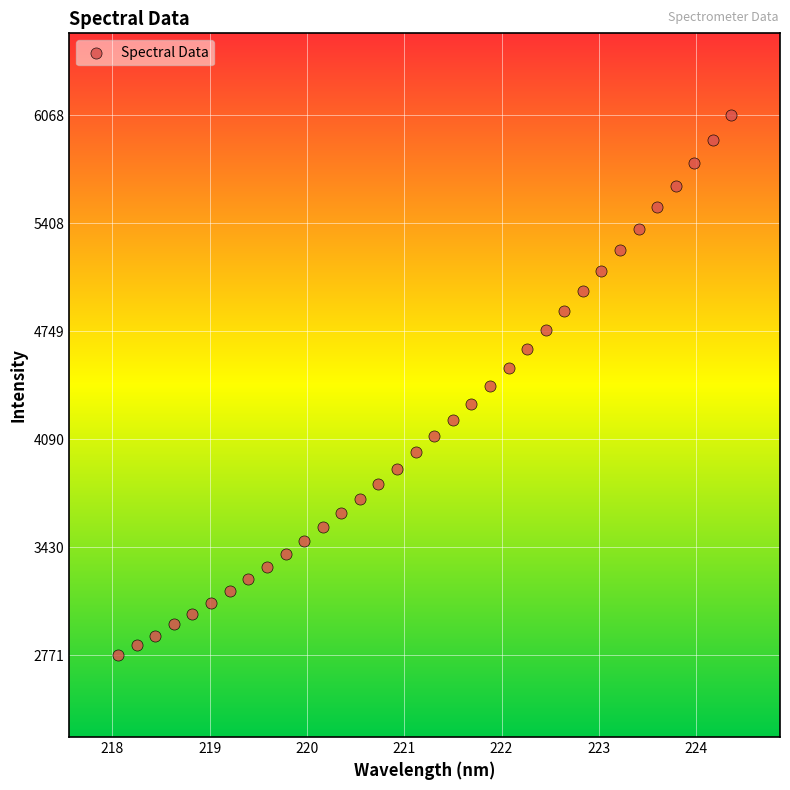

What is the range of X values (max minus min)?

6.3